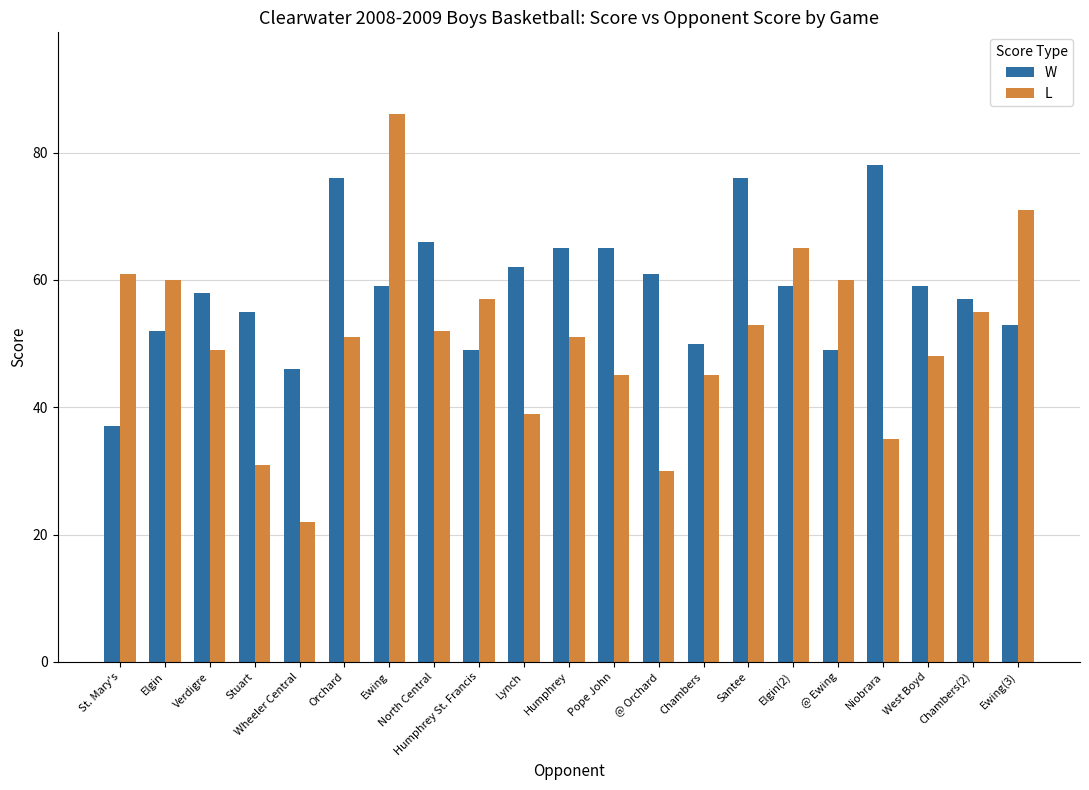

At which category does the chart reach its minimum across all series?

Wheeler Central